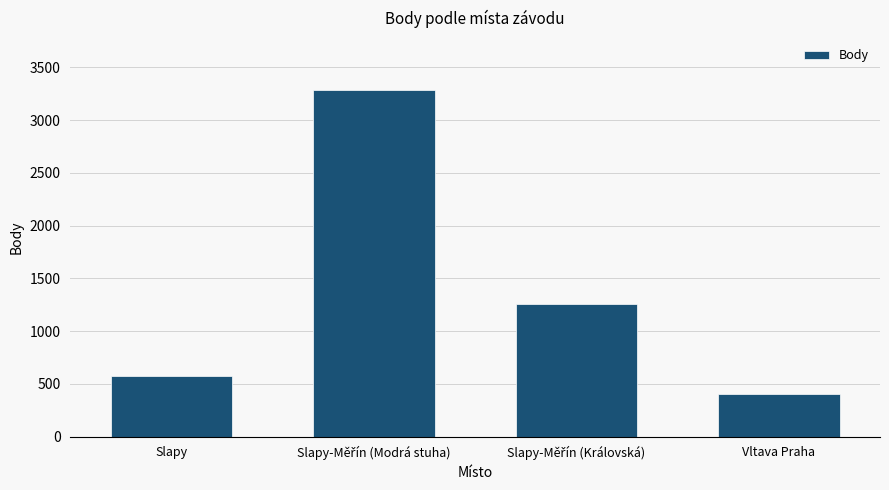

What is the value of the 3rd bar from the left?

1261